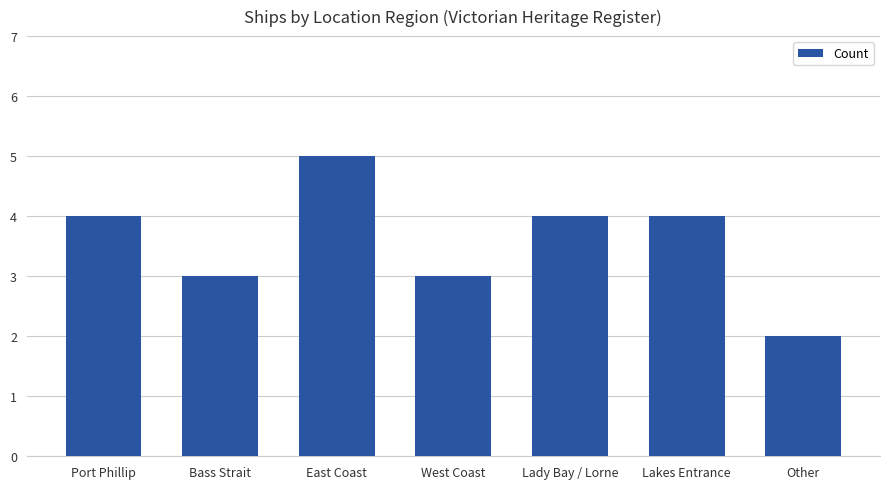

Approximately how many times larger is the value at Other compared to East Coast?

0.4